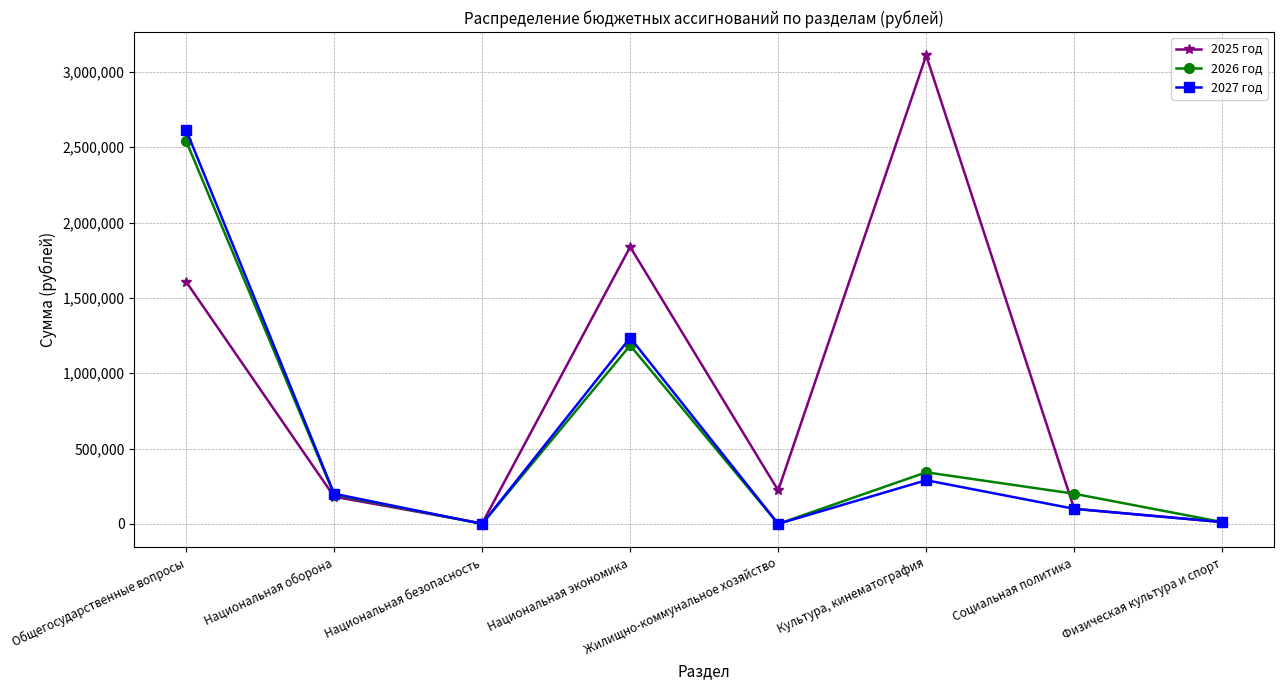

What is the sum of all 2027 год values?

4451112.7